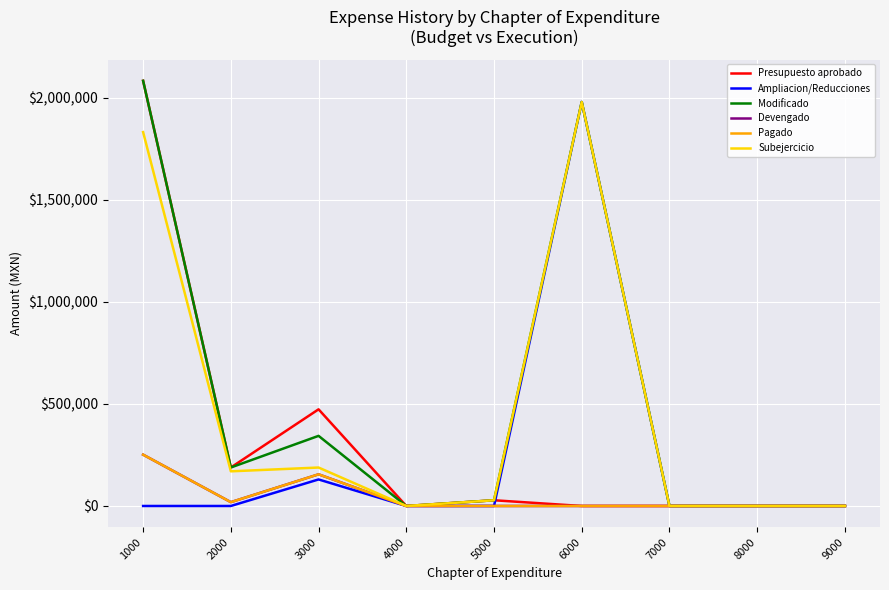

Between 1000 and 8000, which series saw the biggest shift?

Presupuesto aprobado